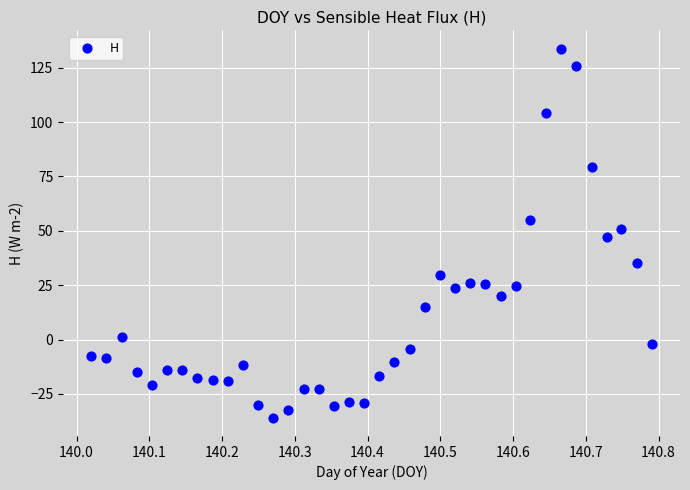

What is the range of Y values (max minus min)?

169.6